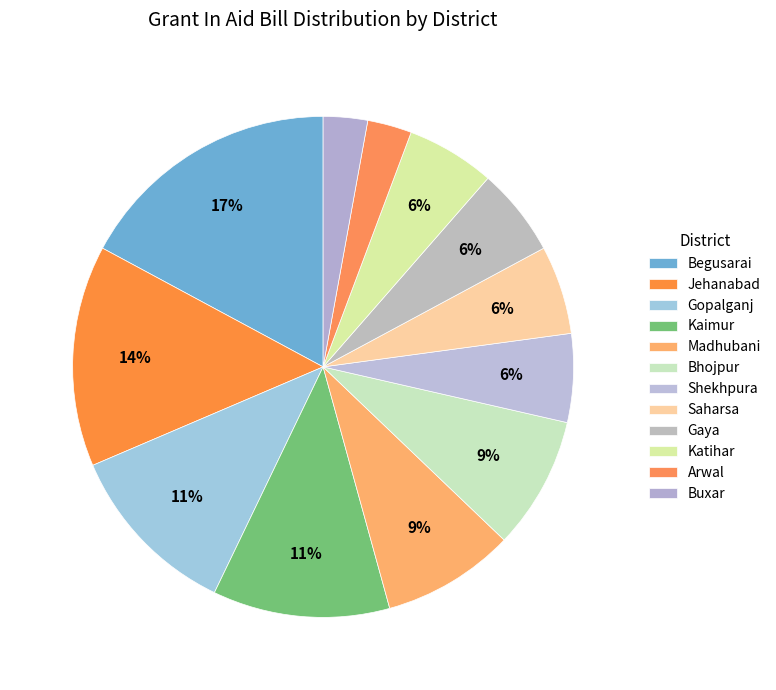

Is it true that Saharsa is 24% of the pie?

False